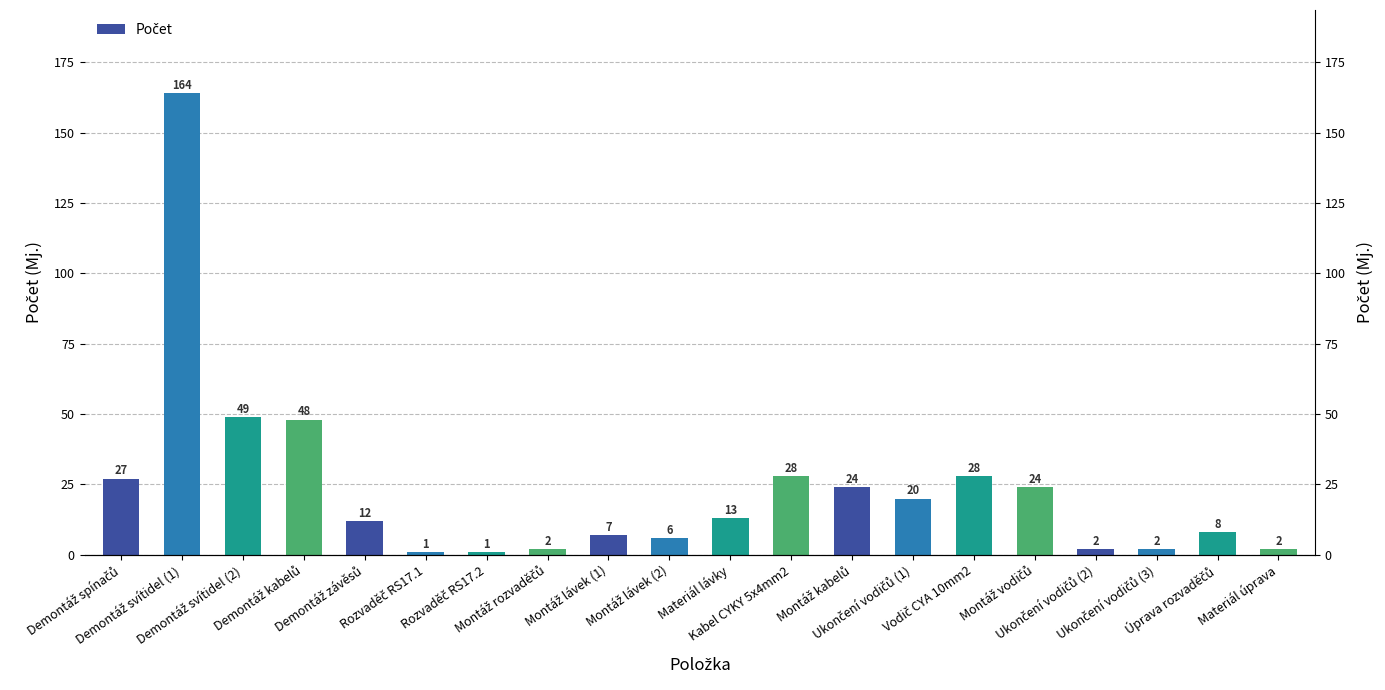

What is the minimum value shown in the chart?

1